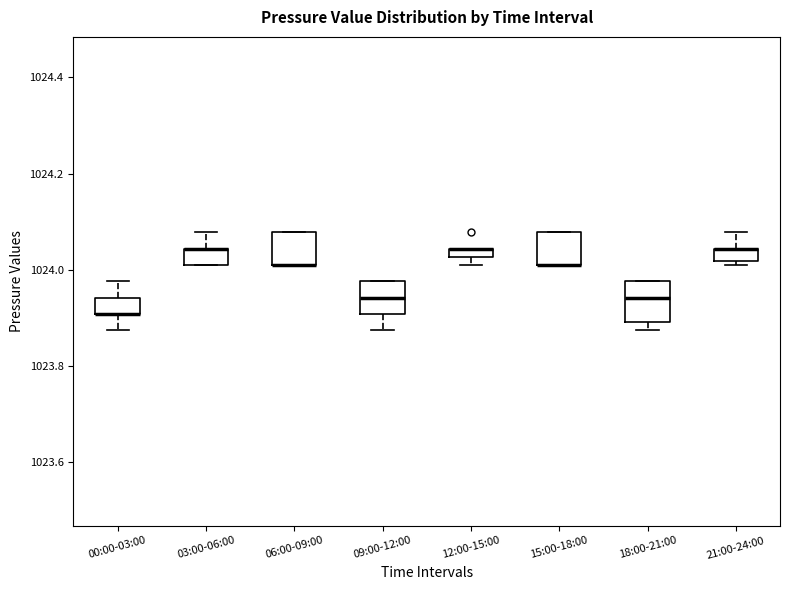

Where is the lower edge of the box for 15:00-18:00 on the y-axis? The values are not printed on the chart, so give them approximately, as read against the axis.

1024.00